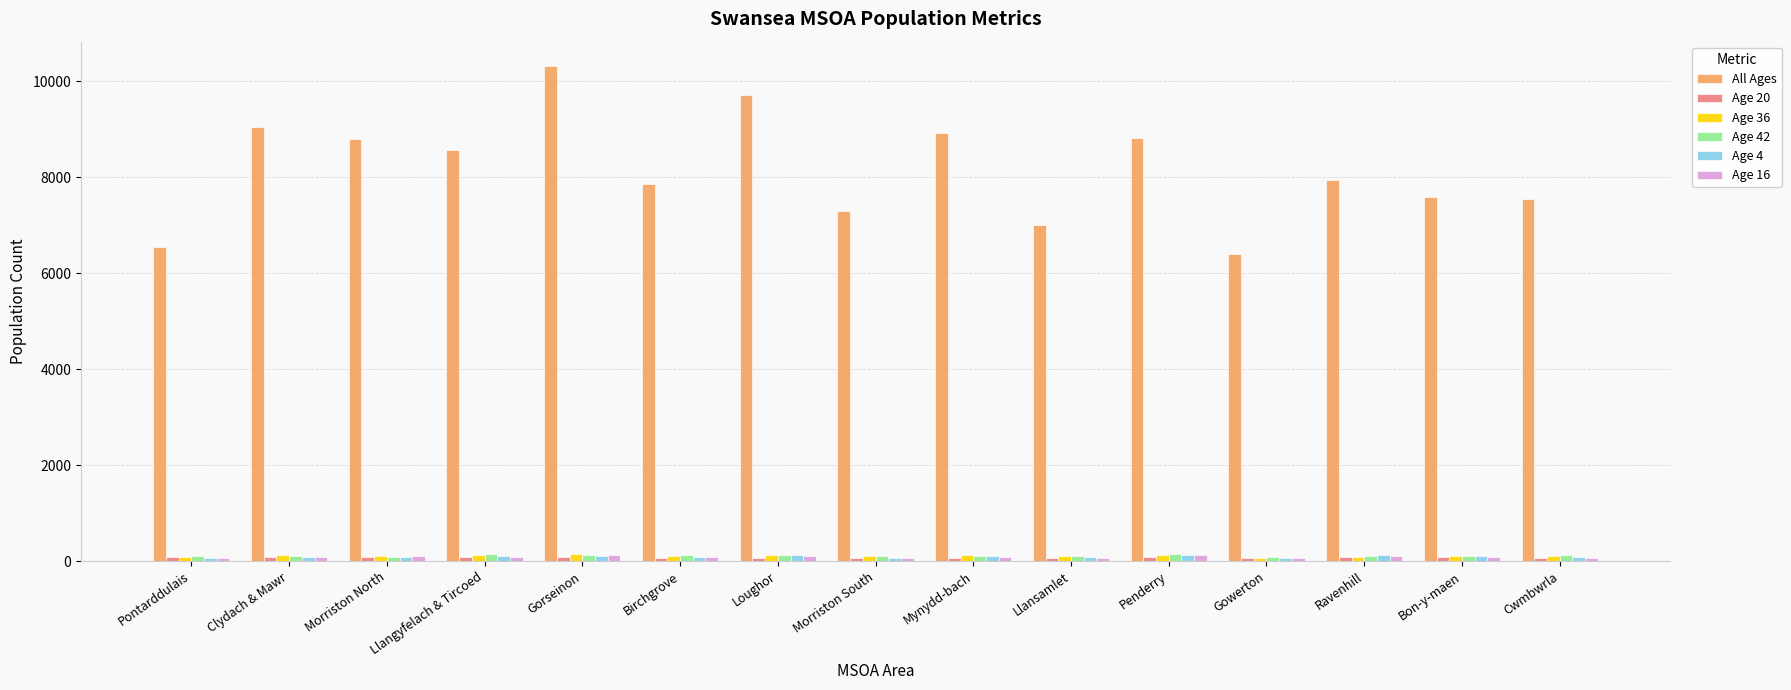

How many data points in Age 36 are less than 111?

7